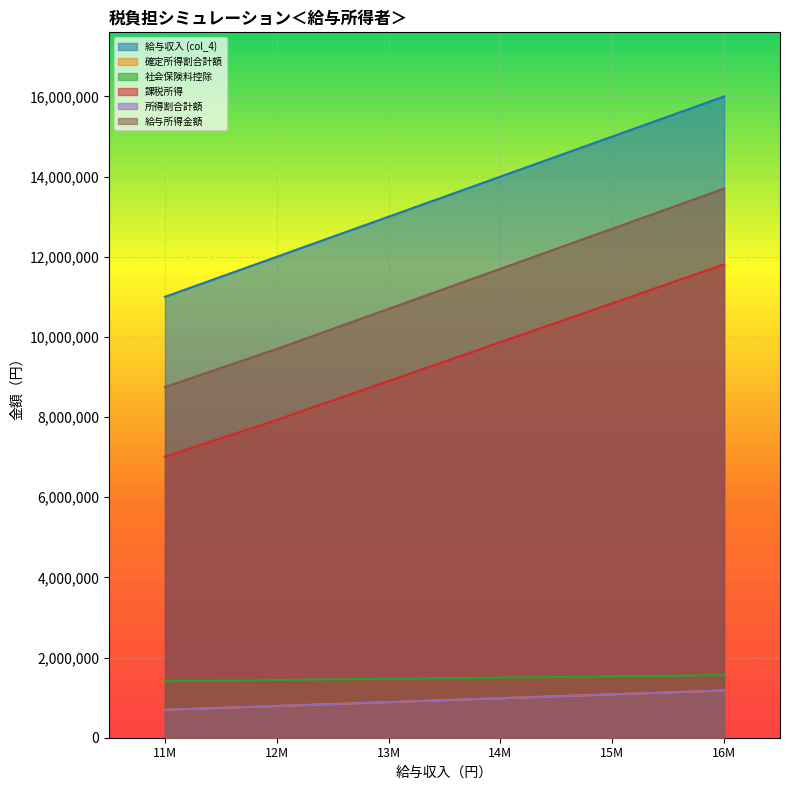

True or false: 給与収入 (col_4) and 所得割合計額 cross at least once.

False